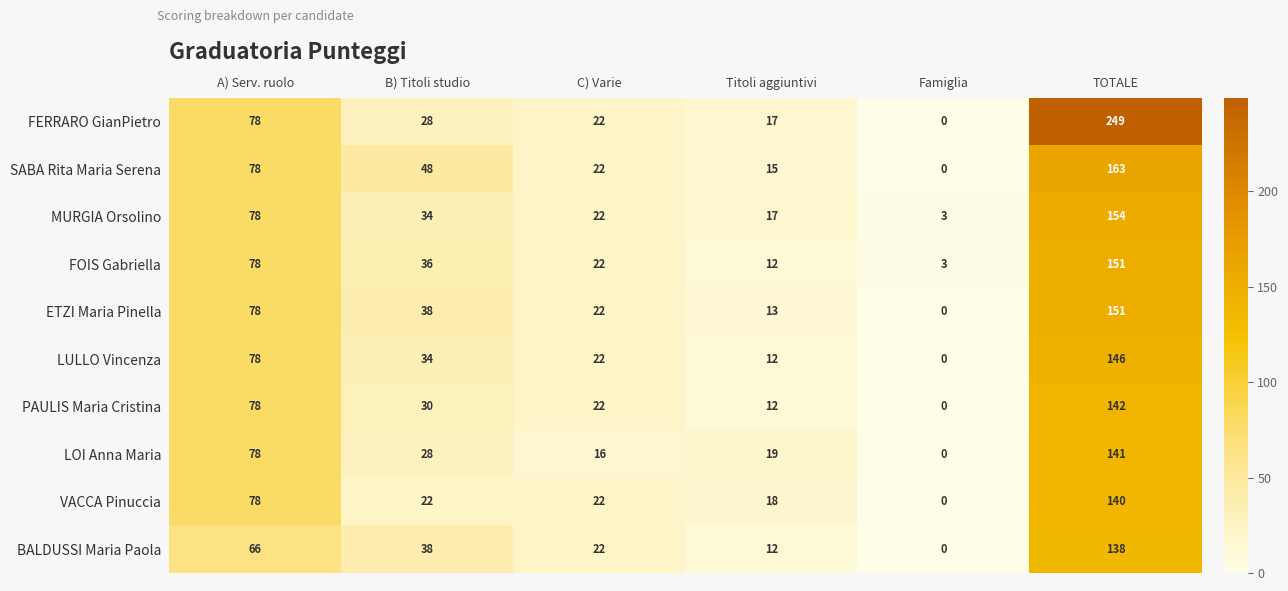

What is the highest value of the SABA Rita Maria Serena series?

163